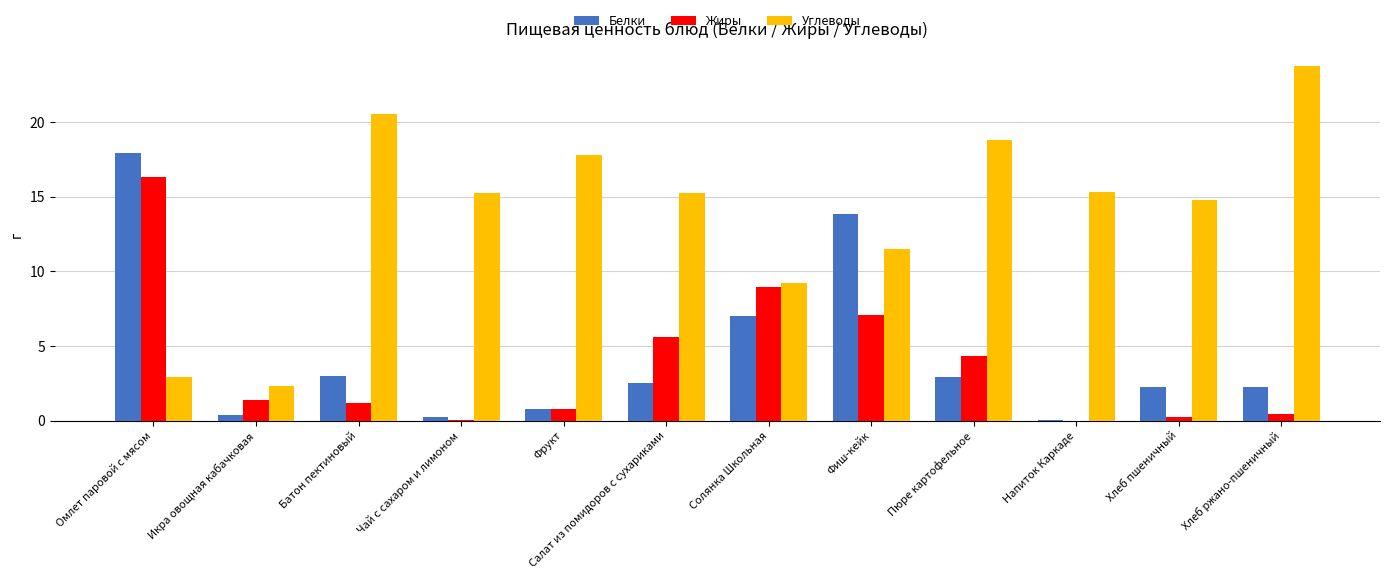

Where is Белки nearest to the value 8?

Солянка Школьная